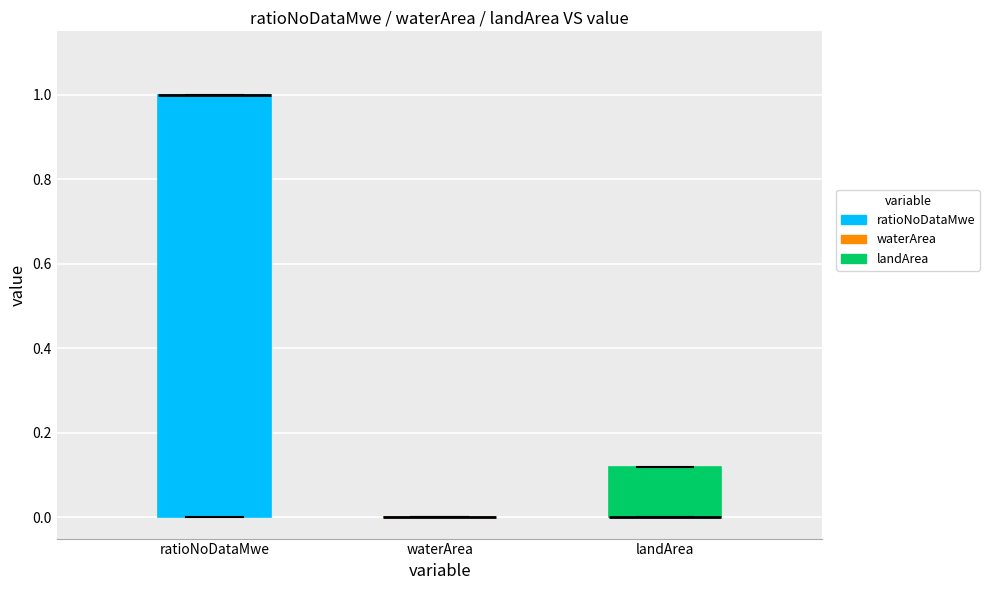

Reading left to right, transcribe this box plot: for each box, give where its median line is, the range the box spans, and where its two whiskers end, as read against the y-axis. The values are not printed on the chart, so give them approximately, as read against the axis.

ratioNoDataMwe: median 1.00 (drawn on the box's upper edge), box 0.00 to 1.00, whiskers 0.00 to 1.00
waterArea: box collapsed to a line at 0.00, whiskers 0.00 to 0.00
landArea: median 0.00 (drawn on the box's lower edge), box 0.00 to 0.12, whiskers 0.00 to 0.12